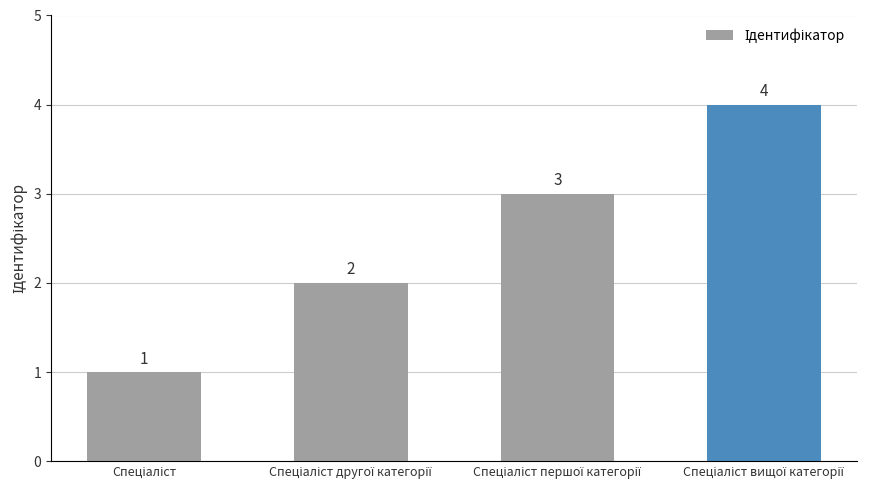

What is the difference between the maximum and minimum values?

3